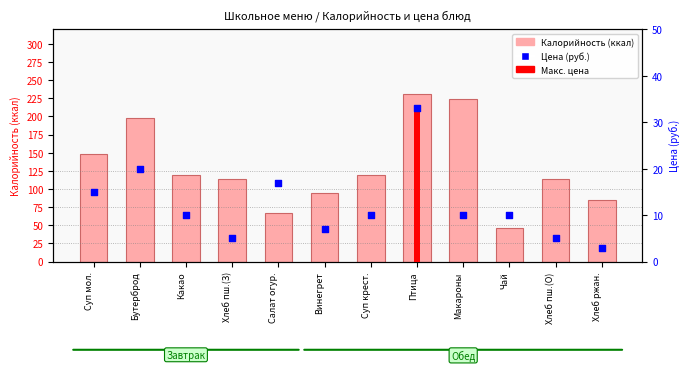

Is the value of Калорийность at Какао greater than the value of Цена (руб.) at Бутерброд?

Yes